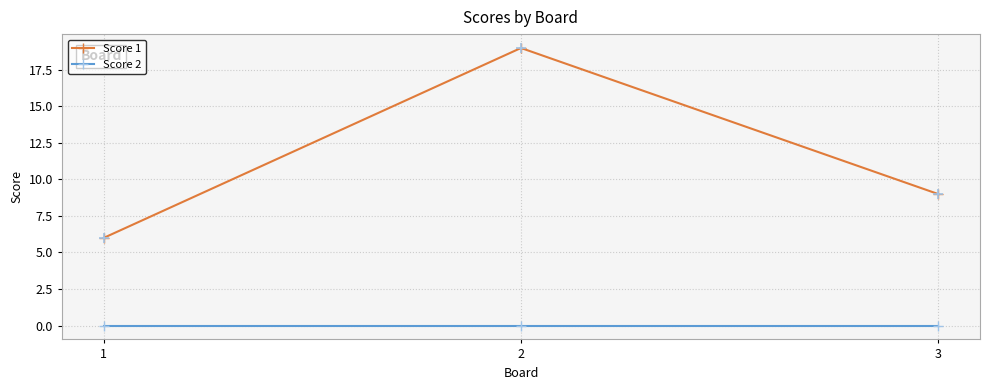

At how many categories does at least one series exceed 17?

1